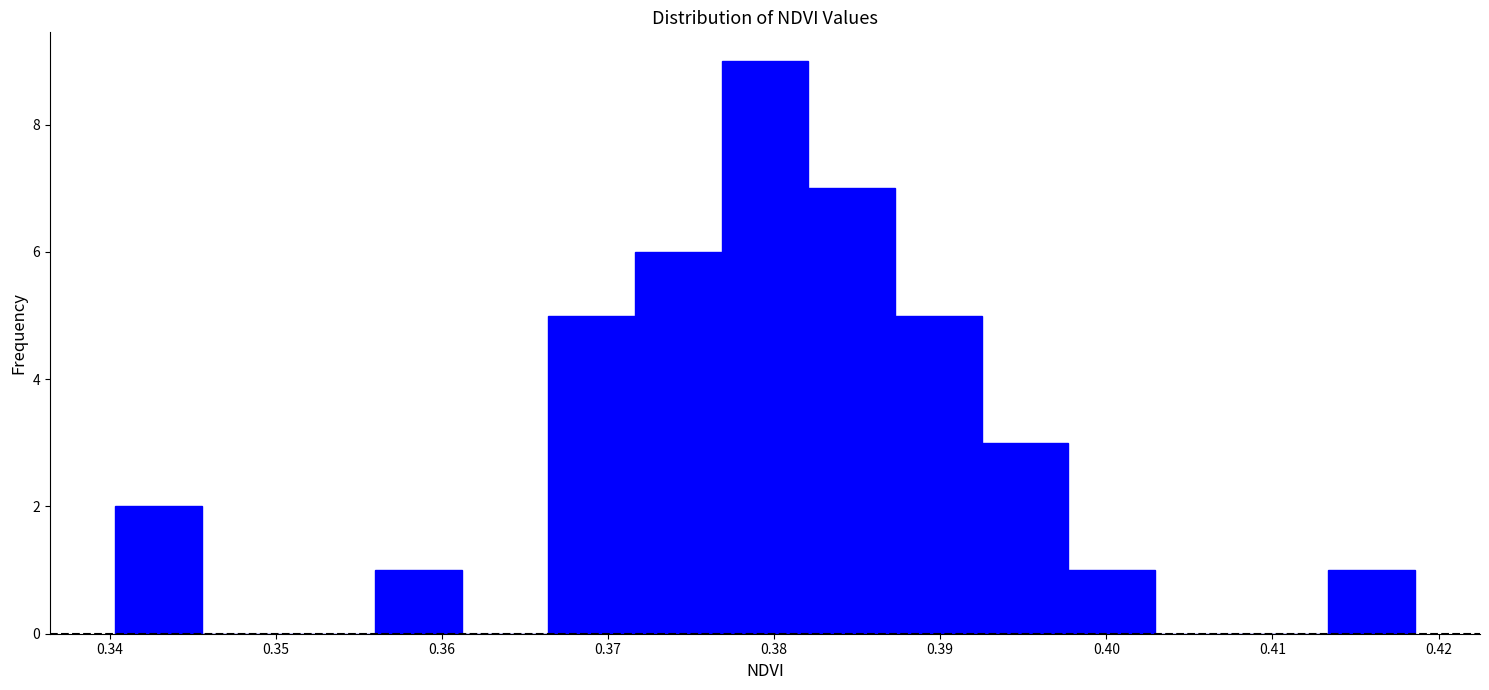

Reading left to right, list every bar in this chart as the range it spans on the x-axis followed by its height. Neither the bar edges nor the heights are printed on the chart, so give them approximately, as read against the axes.

0.340 to 0.346: 2
0.346 to 0.351: 0
0.351 to 0.356: 0
0.356 to 0.361: 1
0.361 to 0.366: 0
0.366 to 0.372: 5
0.372 to 0.377: 6
0.377 to 0.382: 9
0.382 to 0.387: 7
0.387 to 0.392: 5
0.392 to 0.398: 3
0.398 to 0.403: 1
0.403 to 0.408: 0
0.408 to 0.413: 0
0.413 to 0.419: 1